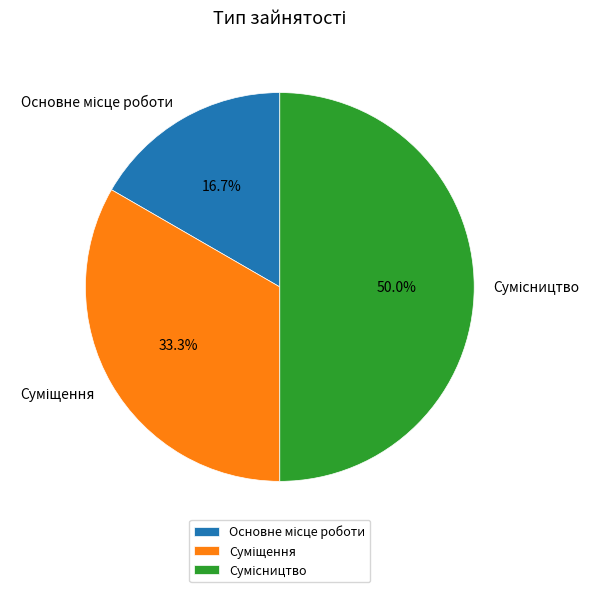

Count the number of slices in the pie.

3